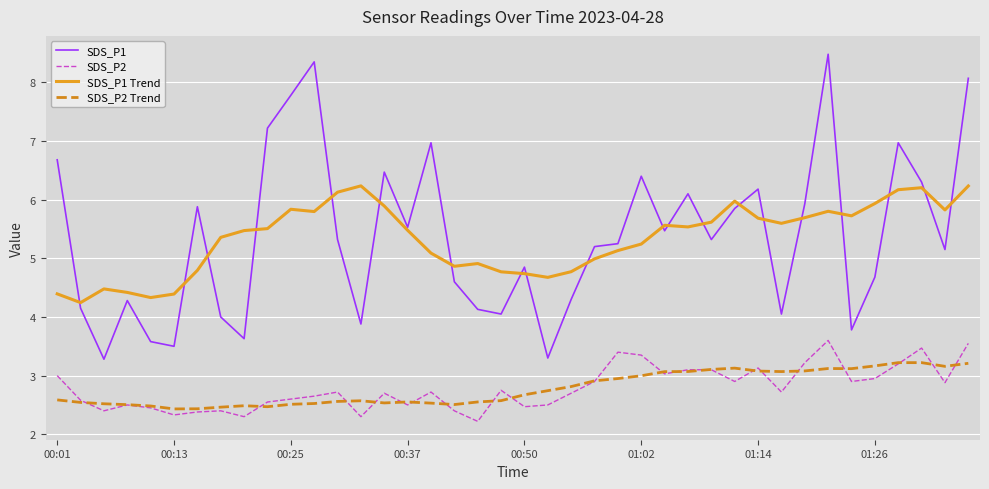

How many series are shown in this chart?

4